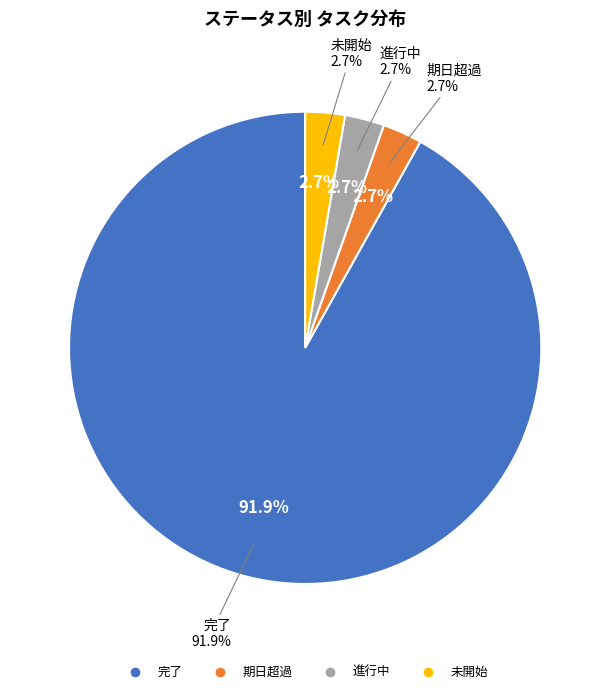

What portion of the pie excludes 完了?

8.1%